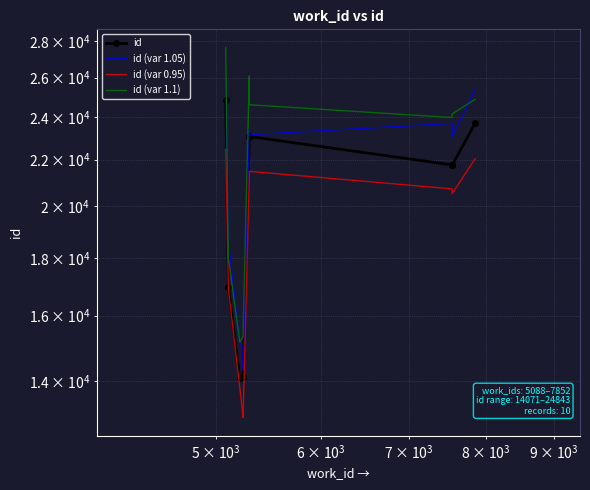

How many distinct data groups are displayed?

4